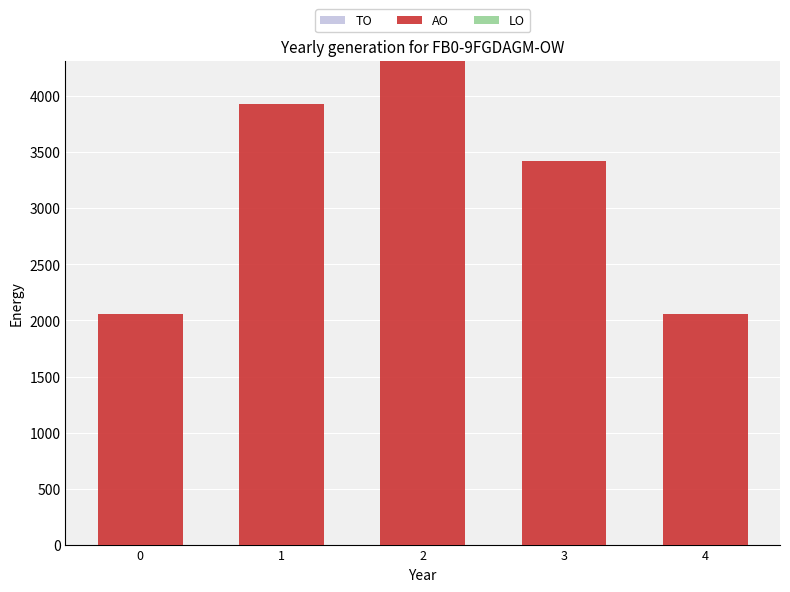

The chart shows a value of 2060 at 0. True or false?

True